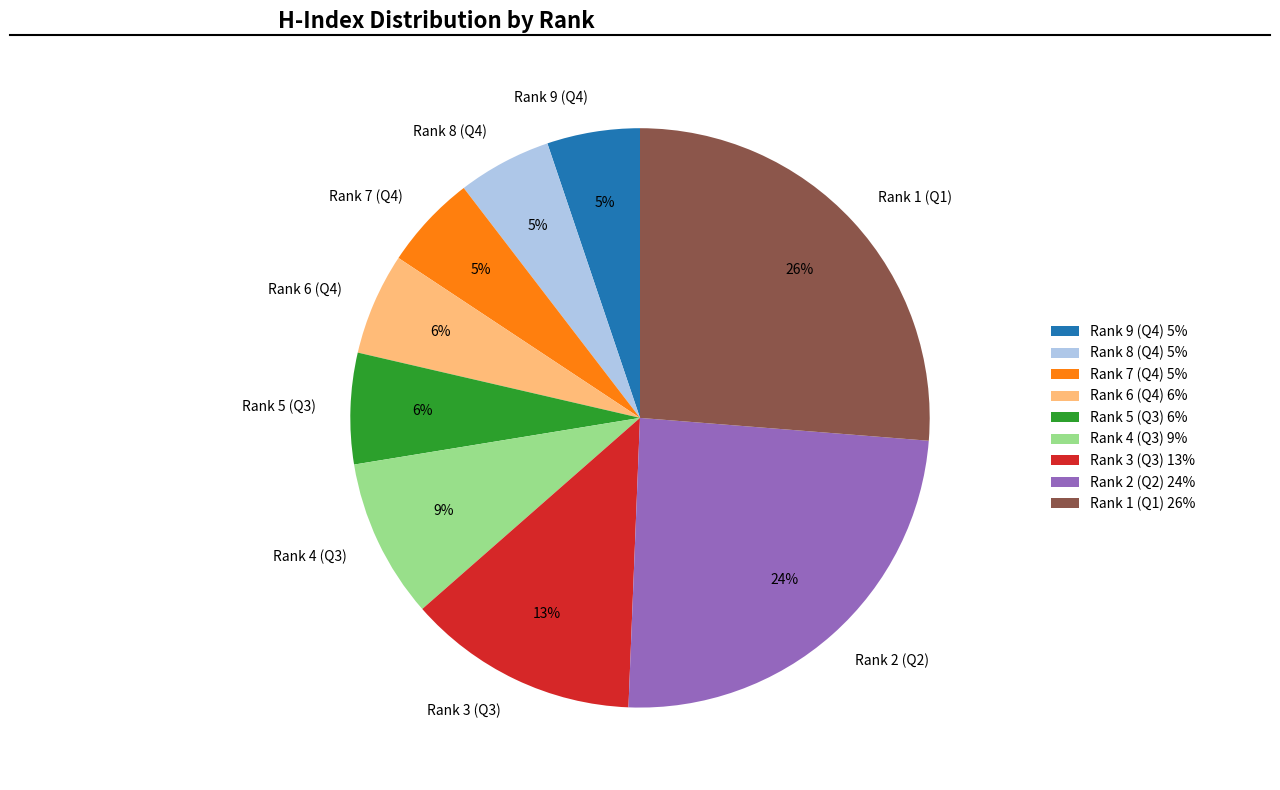

Is it true that Rank 4 (Q3) is 9% of the pie?

True